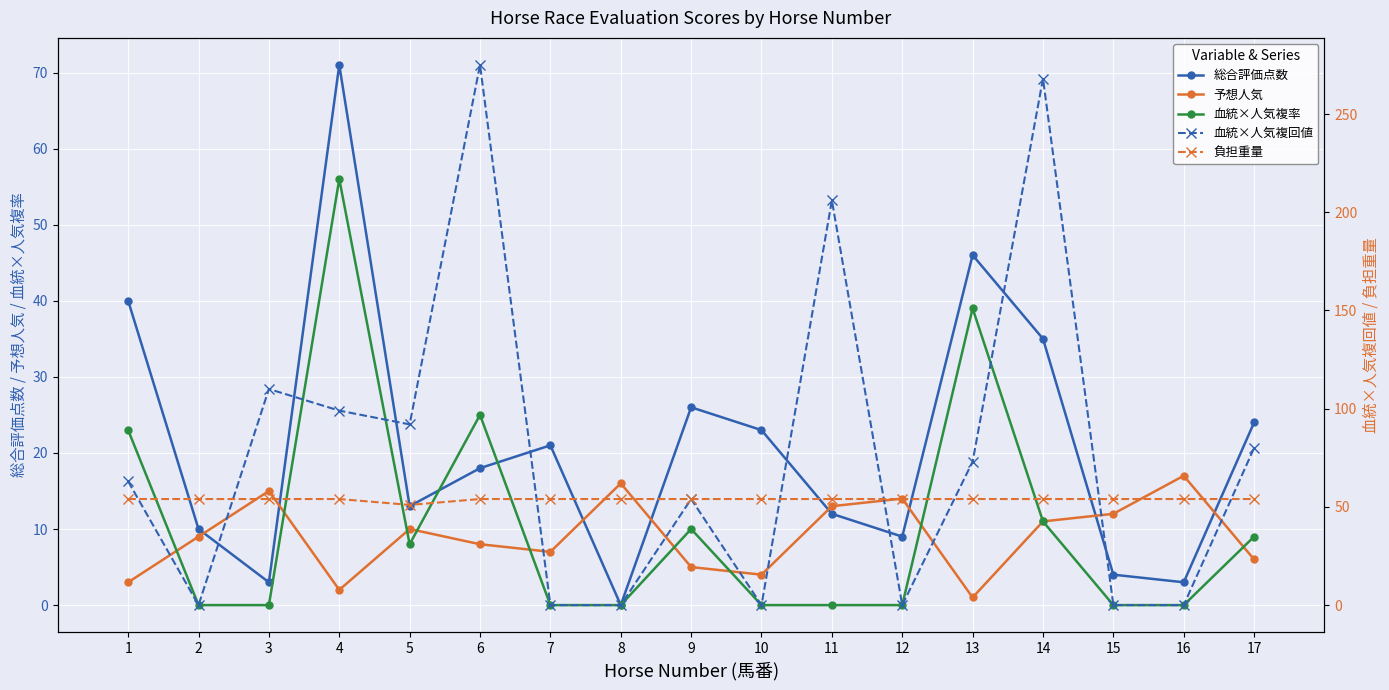

Does the chart display data point markers on the line(s)?

Yes